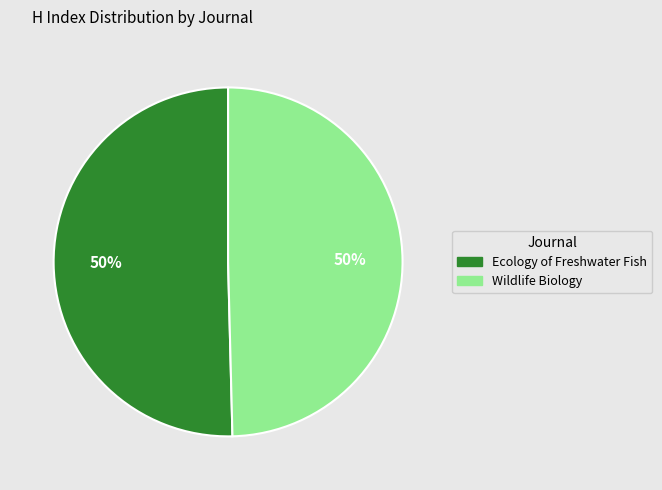

Combined, do Wildlife Biology and Ecology of Freshwater Fish account for over 50%?

Yes